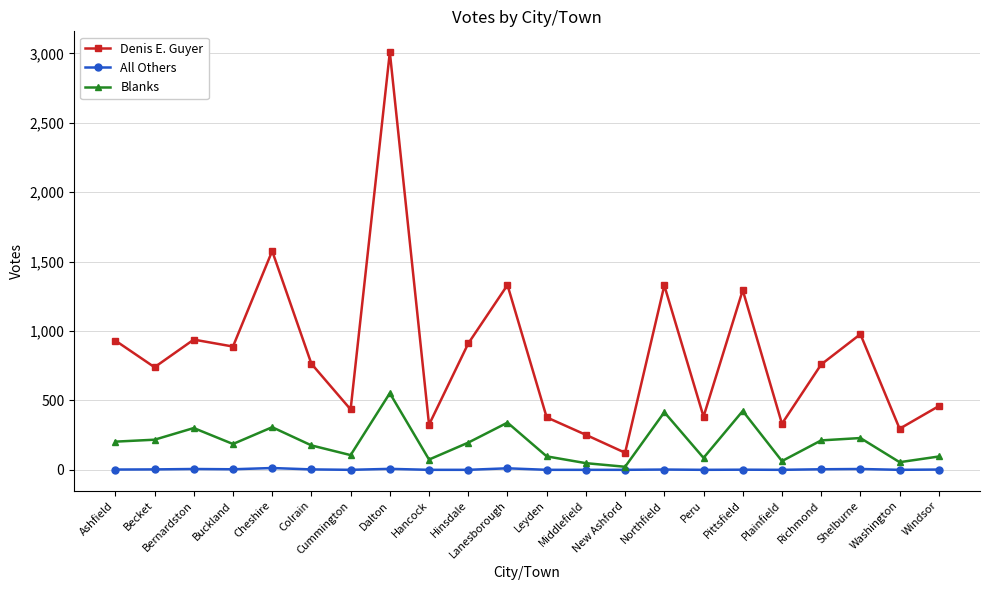

What is the value of the Denis E. Guyer point at the 14th from the left?

123